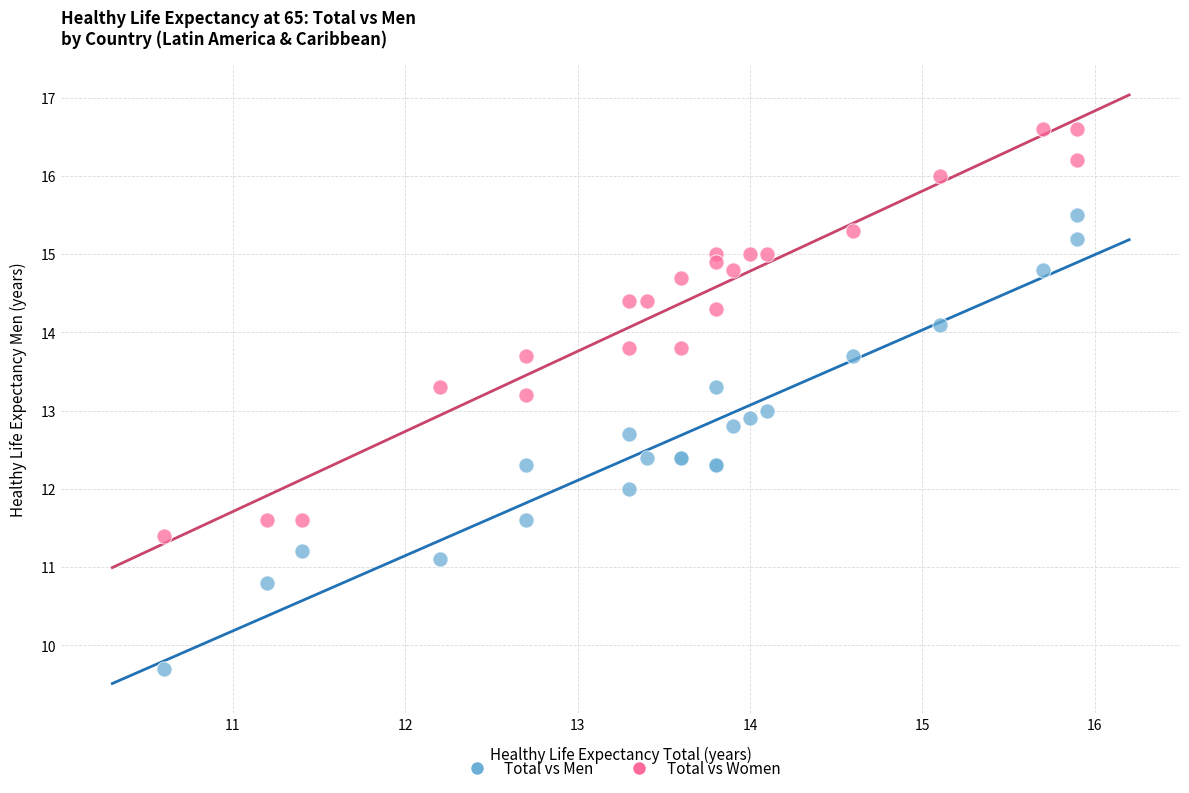

Which series reaches the minimum Y coordinate?

Total vs Men